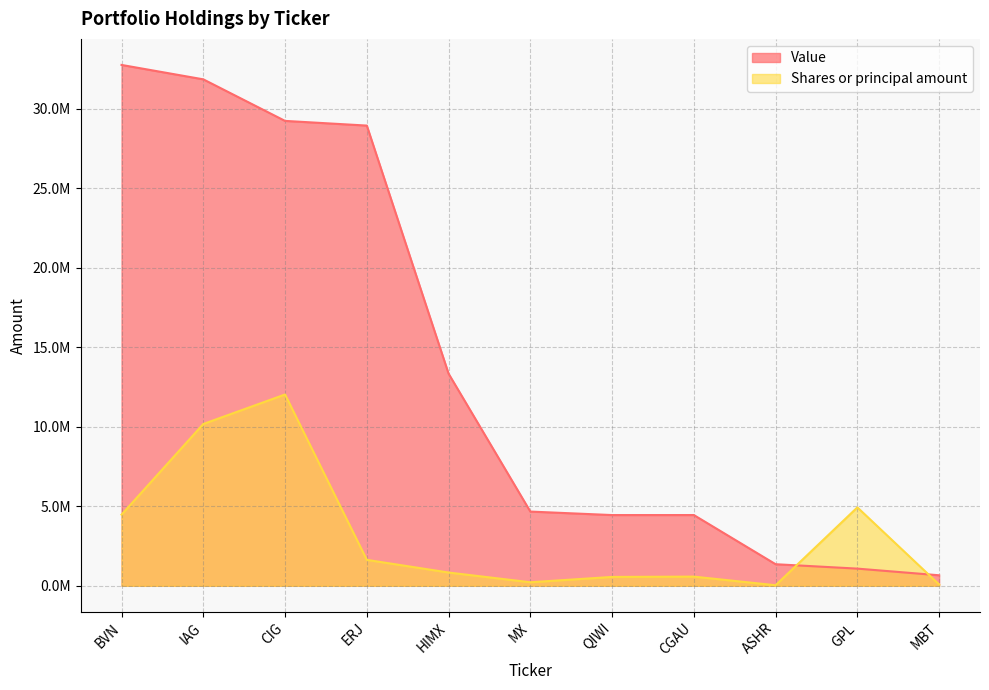

What is the difference between the maximum and minimum values in the Shares or principal amount series?

11997366